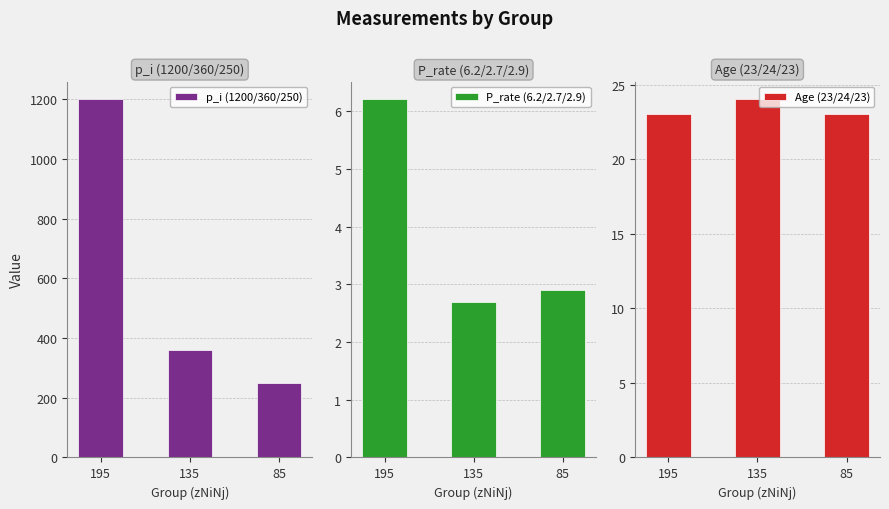

Which series has the largest total across all categories?

p_i (1200/360/250)